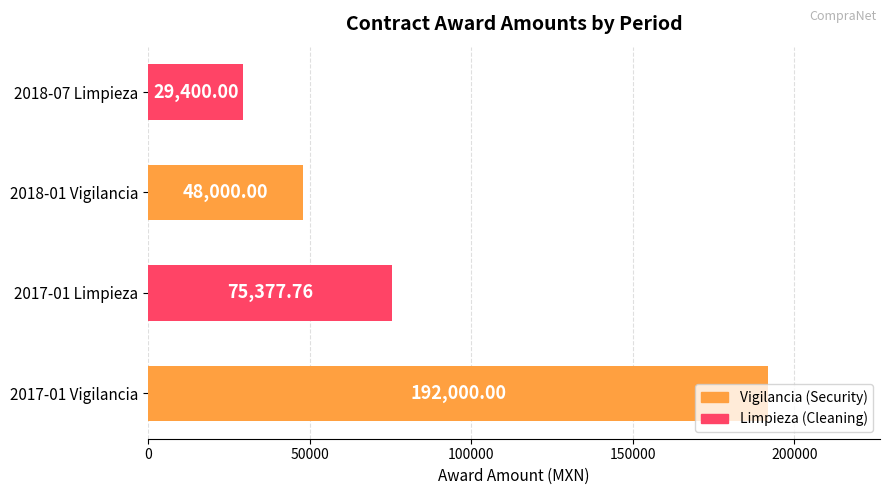

Rank the categories by value from highest to lowest.

2017-01 Vigilancia, 2017-01 Limpieza, 2018-01 Vigilancia, 2018-07 Limpieza